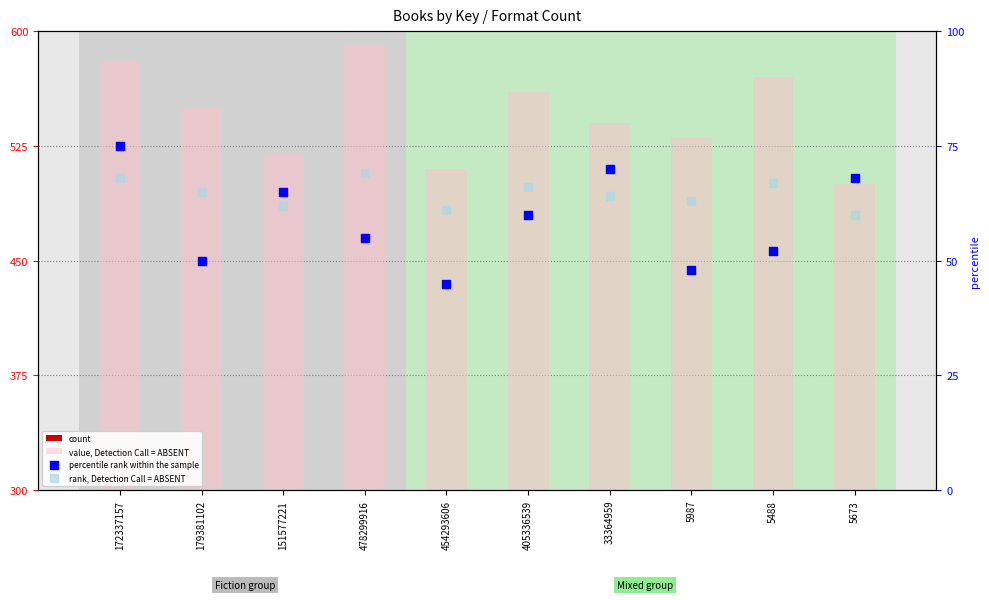

Which series reaches the minimum Y coordinate?

count